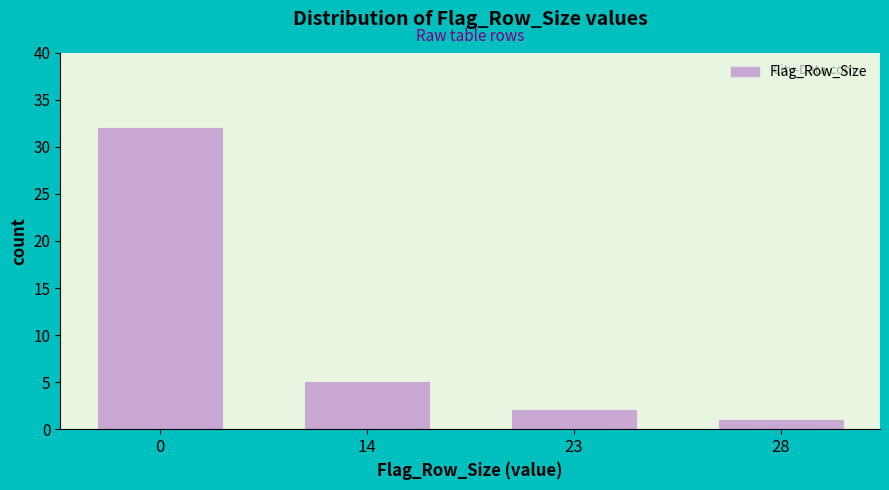

Reading right to left, extract all data points from this chart.

28=1	23=2	14=5	0=32